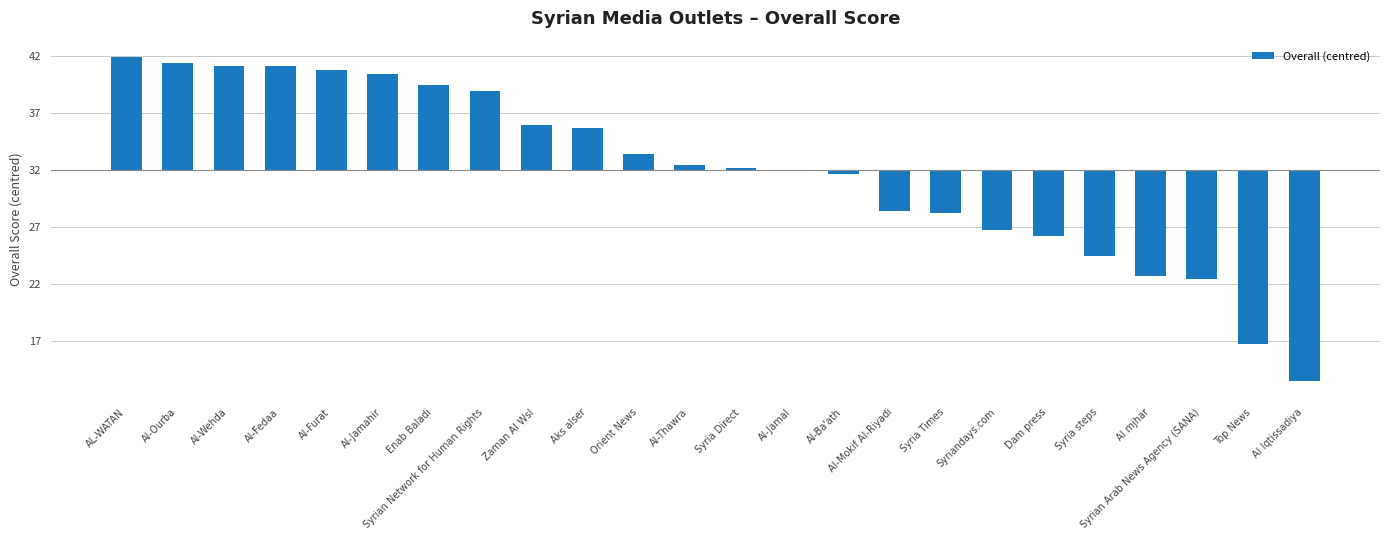

What is the difference between the maximum and minimum values?

28.5